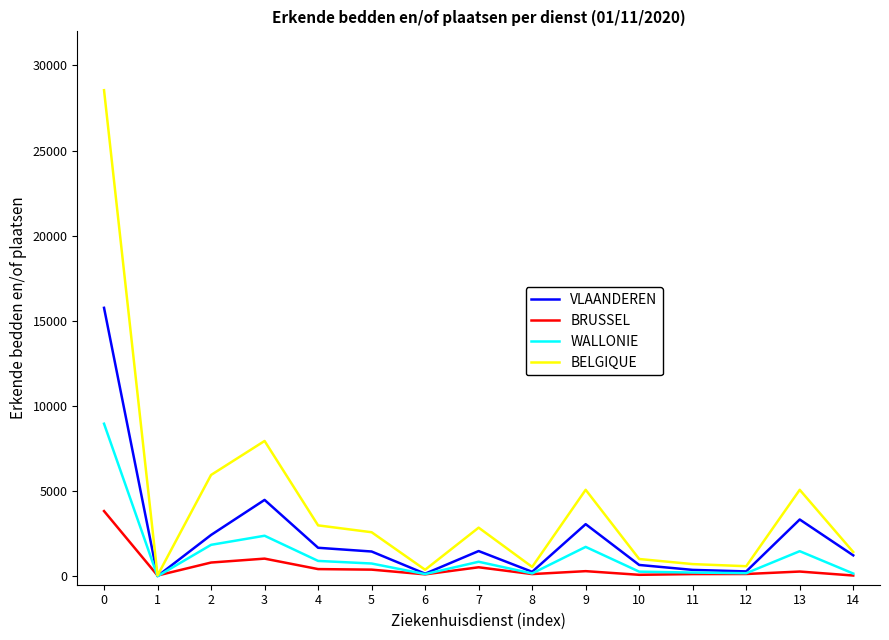

What is the greatest value displayed?

28546